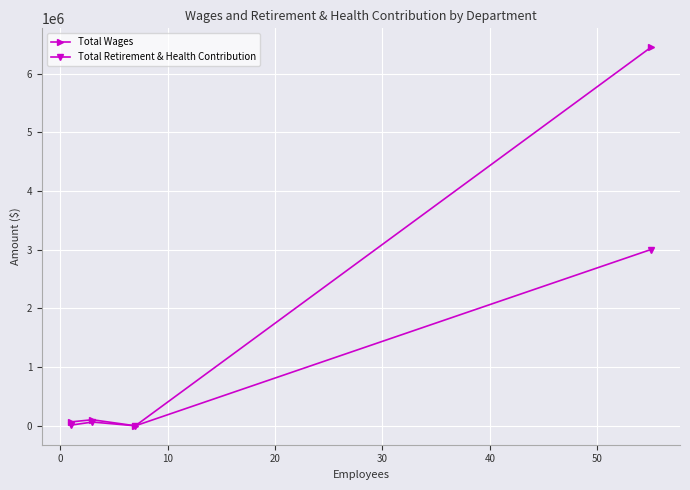

True or false: Total Retirement & Health Contribution has more than 2 points higher than both neighbors.

False